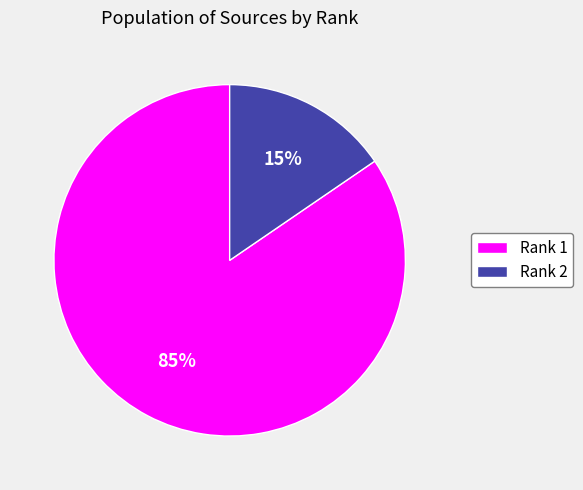

Do Rank 1 and Rank 2 together represent more than half of the pie?

Yes